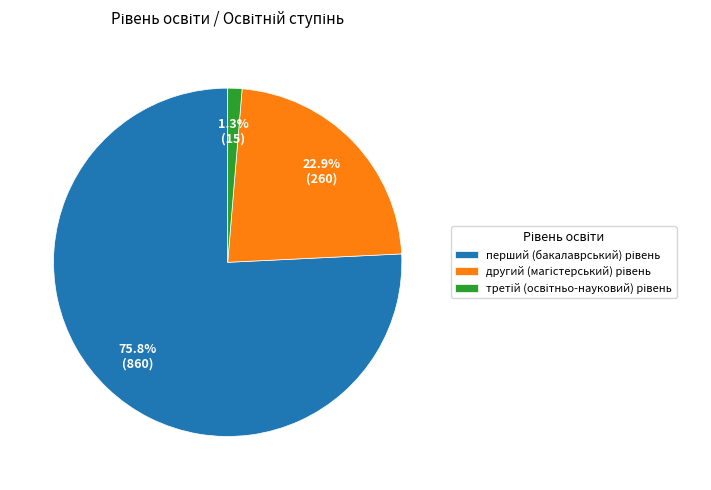

Is there any slice that represents more than half of the pie?

Yes